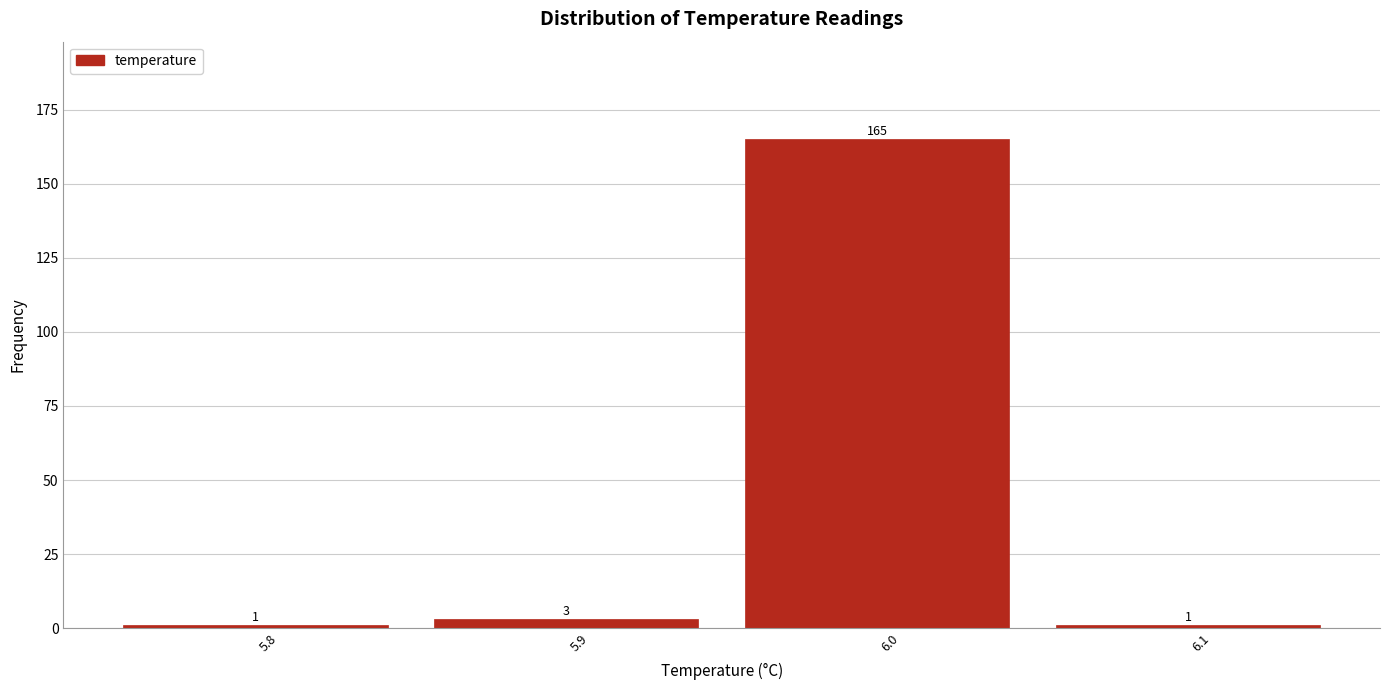

Reading left to right, transcribe this chart: for each bar, give the range it covers on the x-axis and its height.

5.75 to 5.85: 1
5.85 to 5.95: 3
5.95 to 6.05: 165
6.05 to 6.15: 1